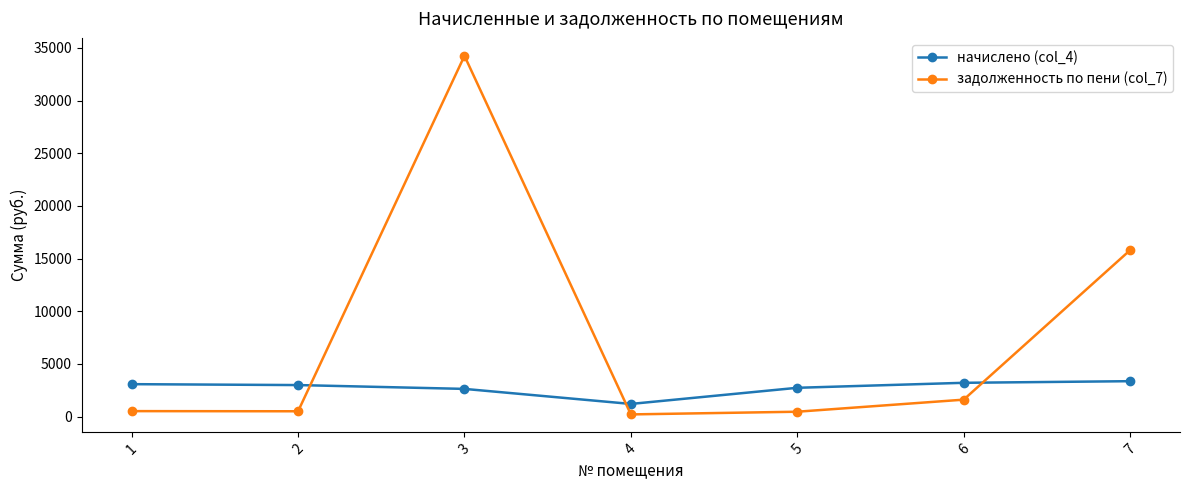

What is the approximate value of начислено (col_4) at 6?

3201.1